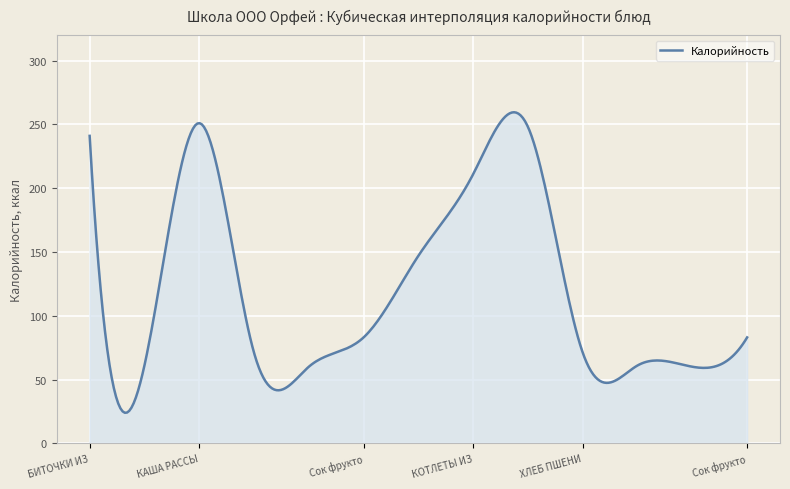

What is the minimum value shown in the chart?

23.9